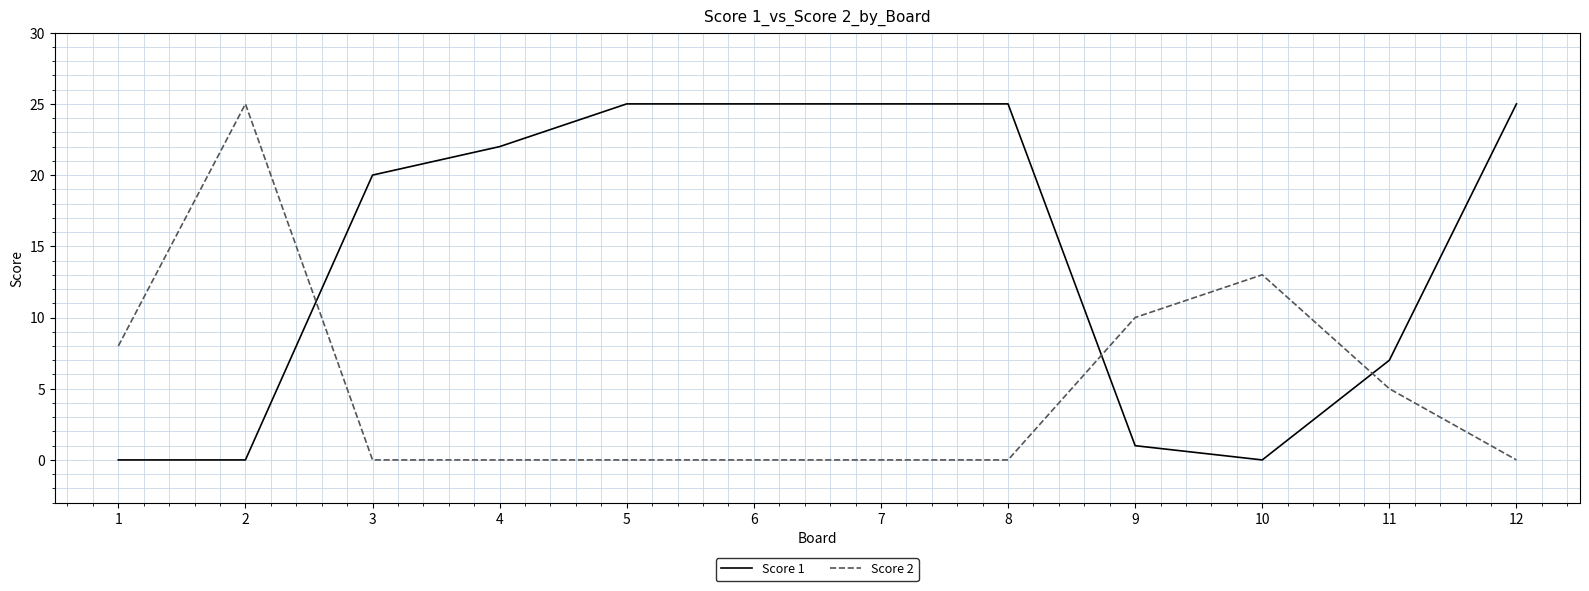

Where do Score 2 and Score 1 first cross each other?

2 and 3